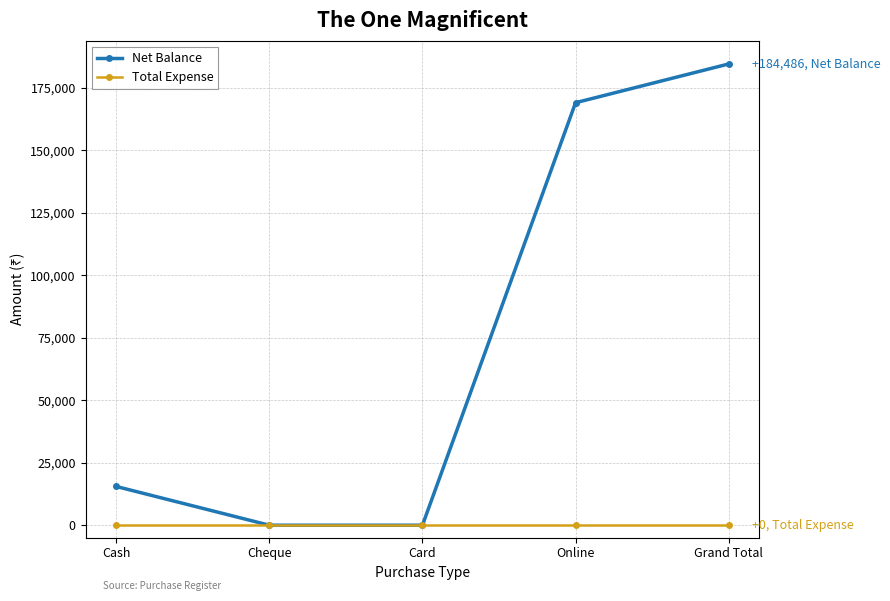

Is it true that Net Balance equals 4065 at Cash?

False